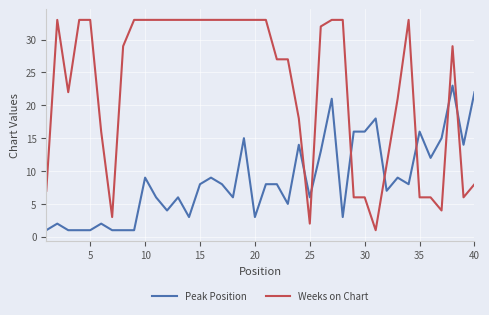

Reading right to left, transcribe all the data shown in this chart.

Peak Position: 22	14	23	15	12	16	8	9	7	18	16	16	3	21	13	6	14	5	8	8	3	15	6	8	9	8	3	6	4	6	9	1	1	1	2	1	1	1	2	1
Weeks on Chart: 8	6	29	4	6	6	33	21	11	1	6	6	33	33	32	2	18	27	27	33	33	33	33	33	33	33	33	33	33	33	33	33	29	3	16	33	33	22	33	7